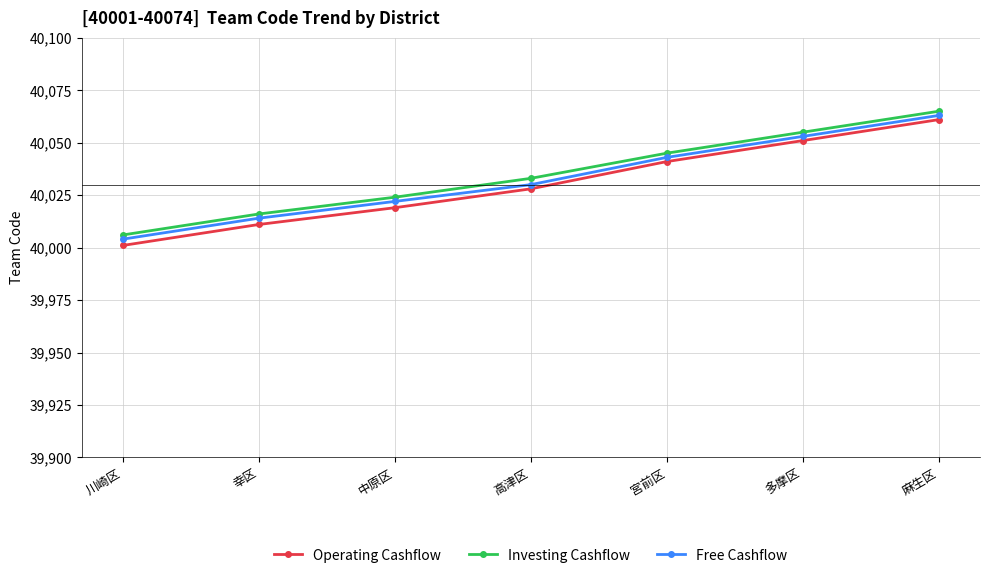

Rank the series at 川崎区 from lowest to highest value.

Operating Cashflow, Free Cashflow, Investing Cashflow